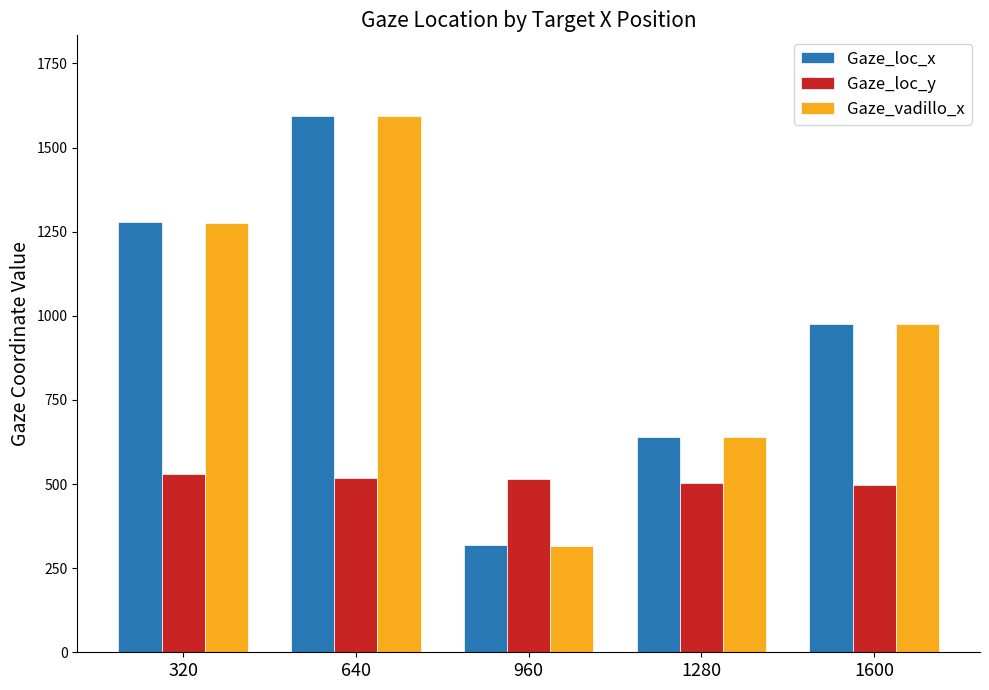

Is the value of Gaze_loc_y at 320 greater than the value of Gaze_loc_x at 960?

Yes